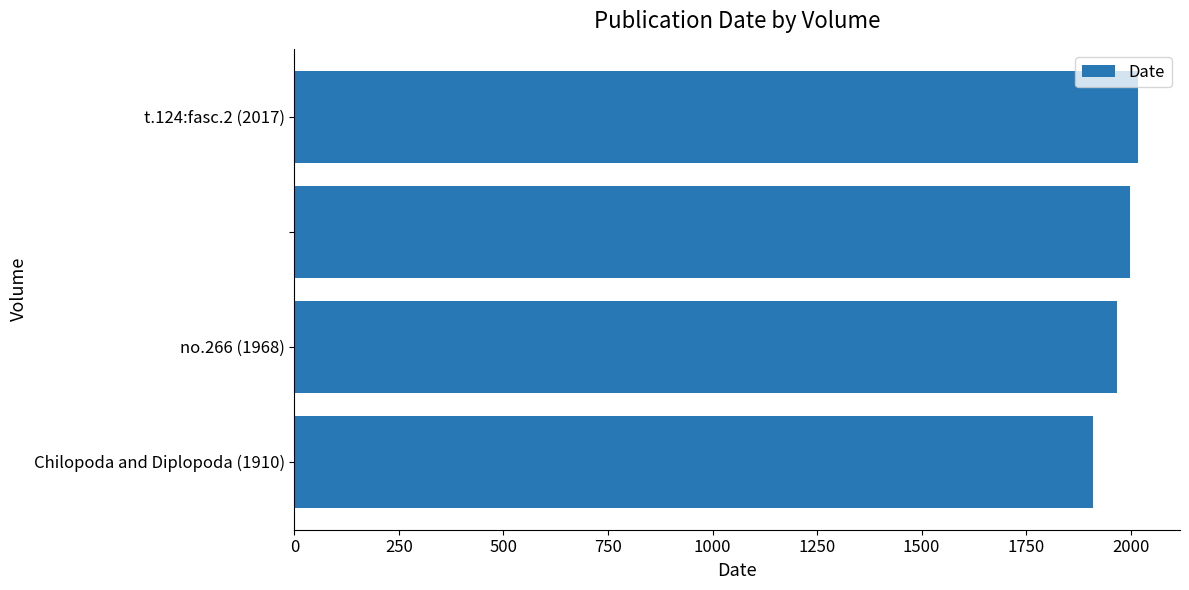

What is the difference between the maximum and minimum values?

107